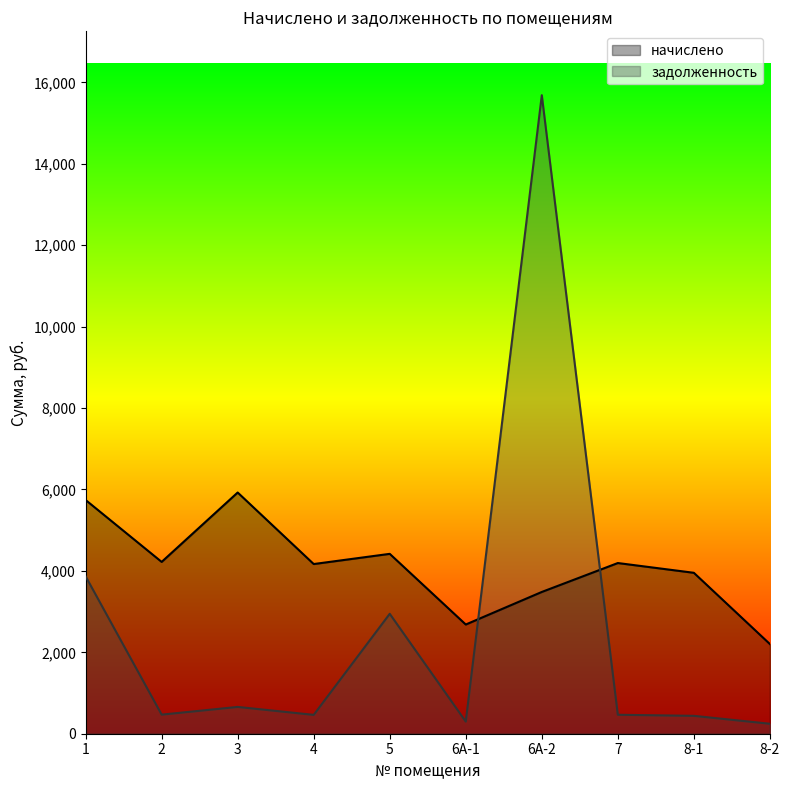

What is the difference between the maximum and minimum values in the начислено series?

3722.0